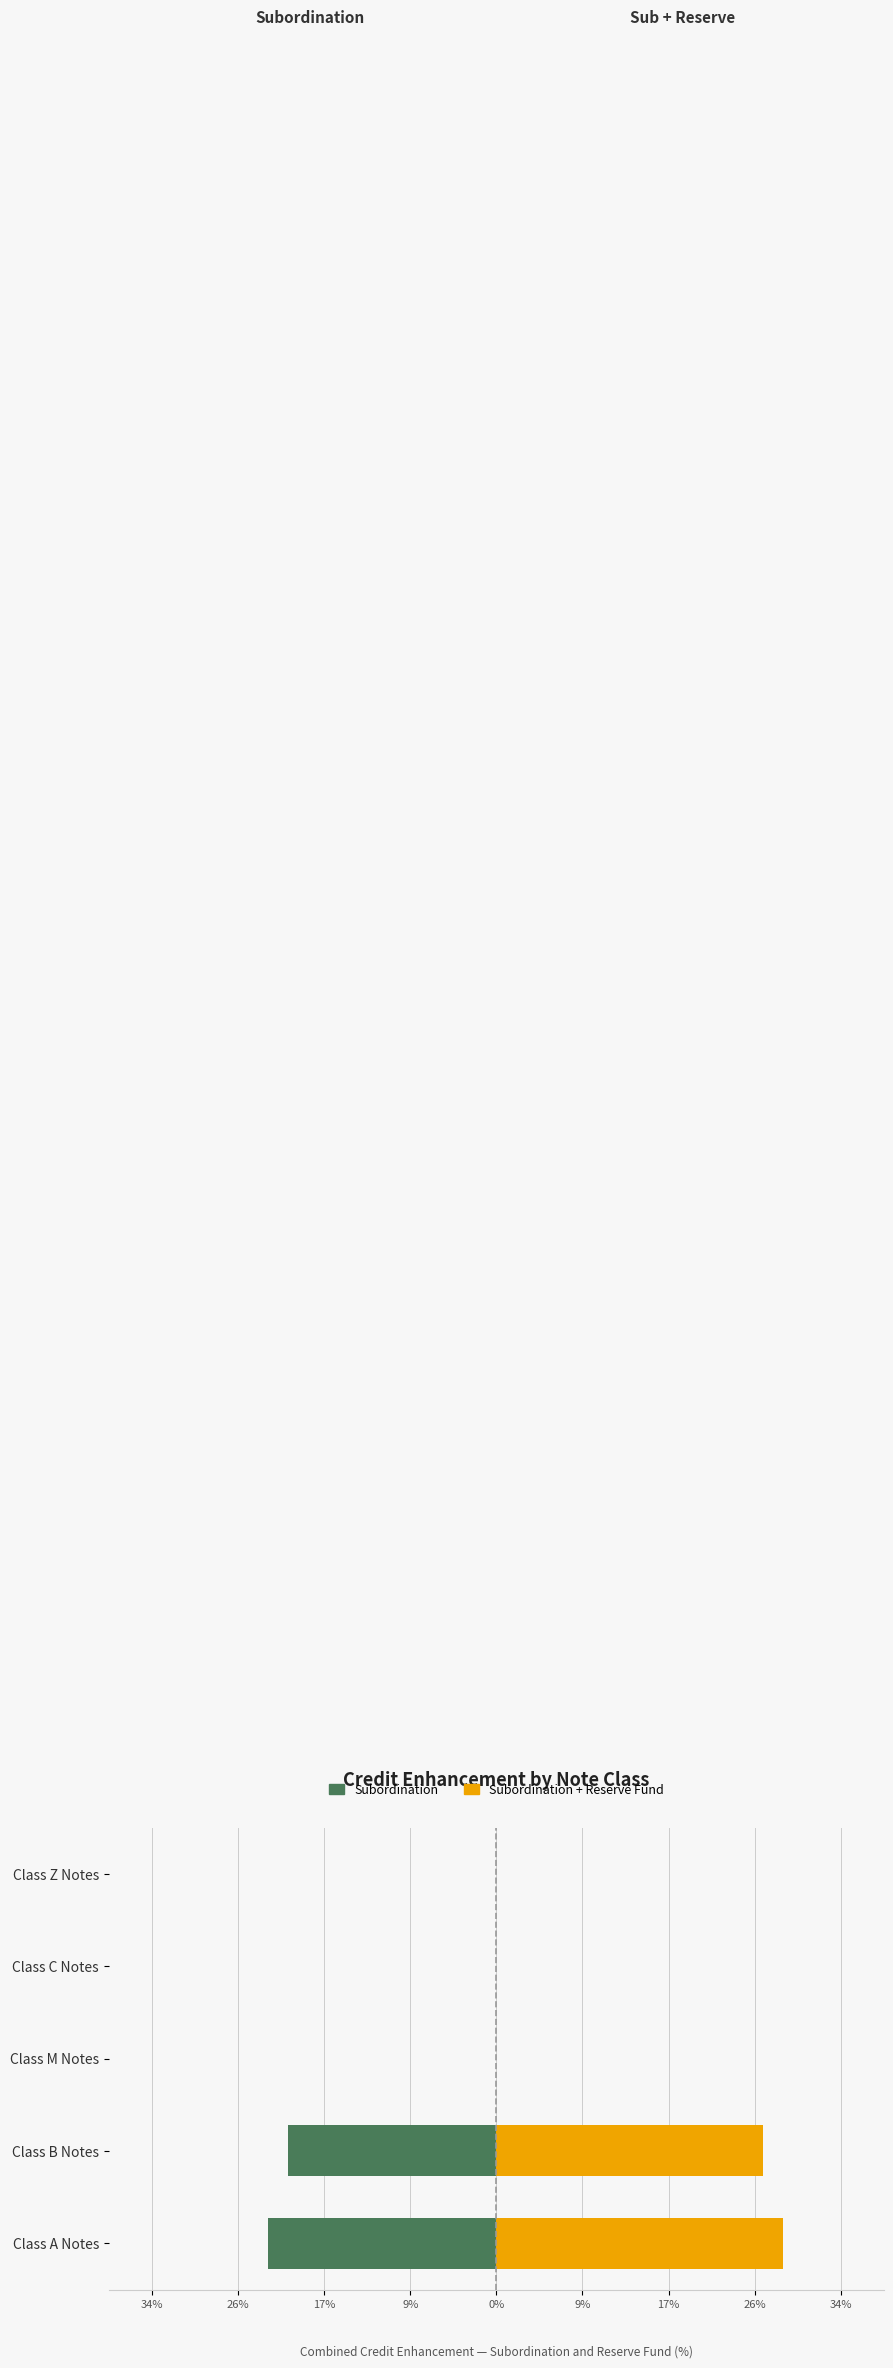

The value of Subordination + Reserve Fund at Class B Notes is 35.2. True or false?

False